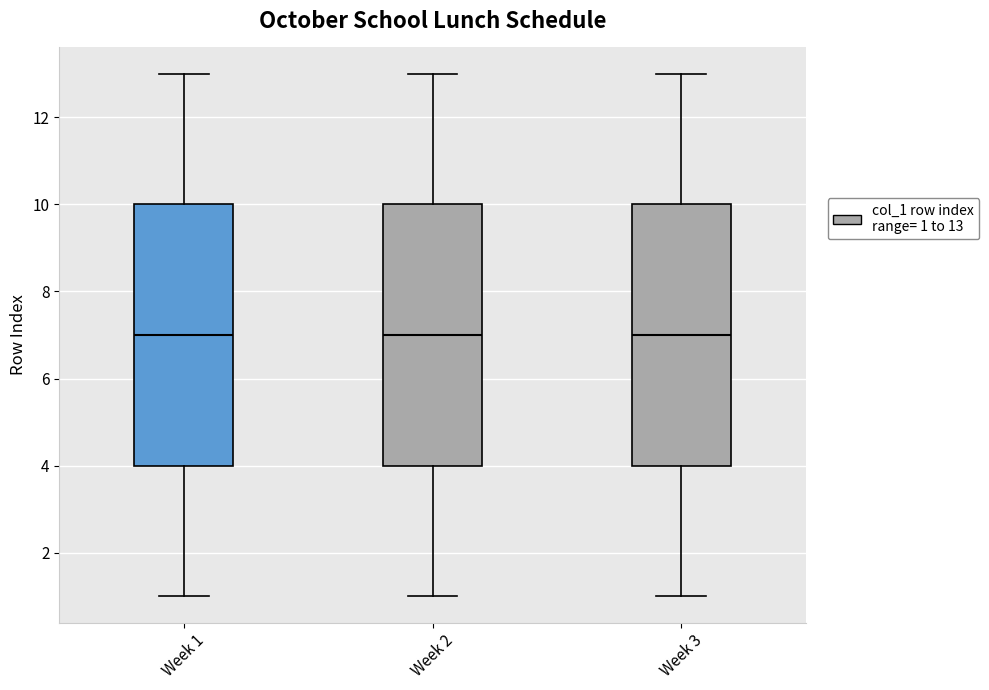

Reading left to right, transcribe this box plot: for each box, give where its median line is, the range the box spans, and where its two whiskers end, as read against the y-axis. The values are not printed on the chart, so give them approximately, as read against the axis.

Week 1: median 7, box 4 to 10, whiskers 1 to 13
Week 2: median 7, box 4 to 10, whiskers 1 to 13
Week 3: median 7, box 4 to 10, whiskers 1 to 13